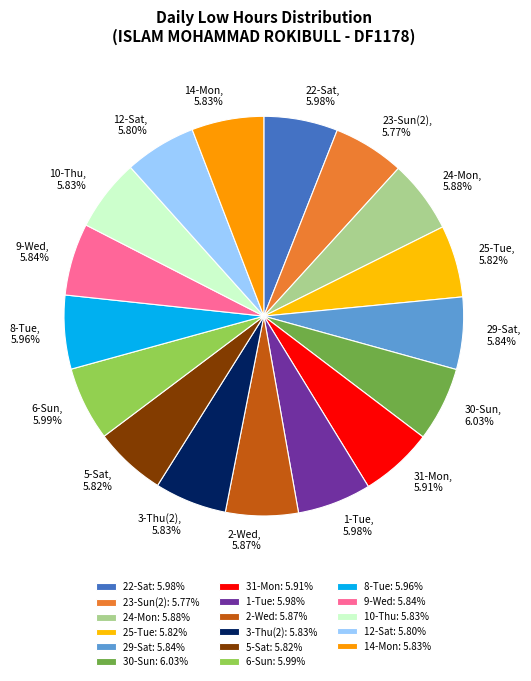

To the nearest percent, what is the average slice percentage?

6%